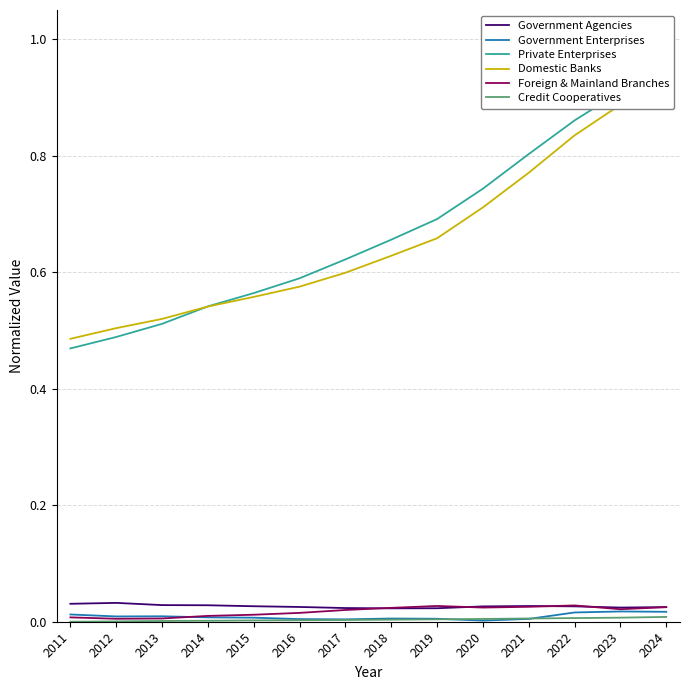

At which category does the chart reach its minimum across all series?

2011